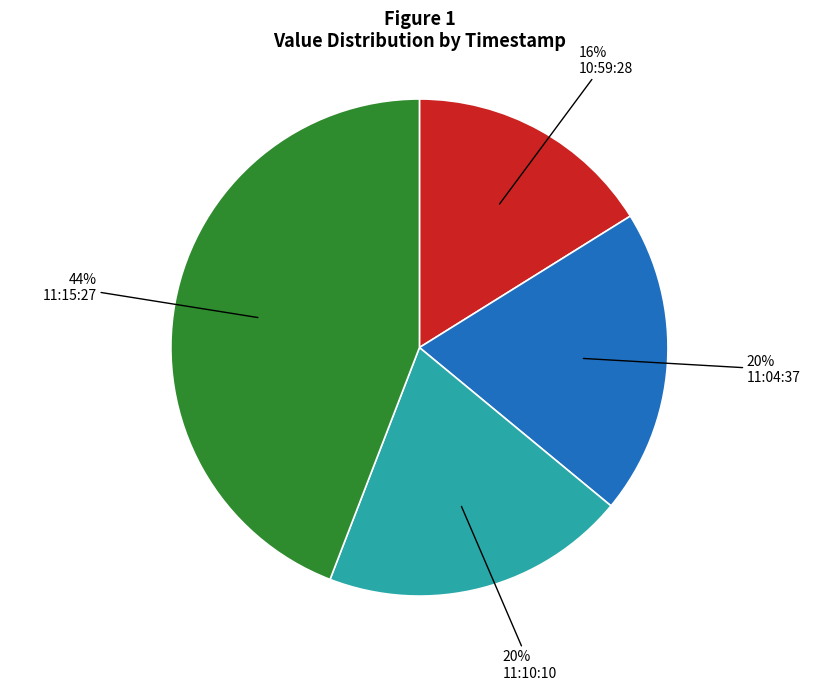

Is it true that 11:10:10 is 27% of the pie?

False